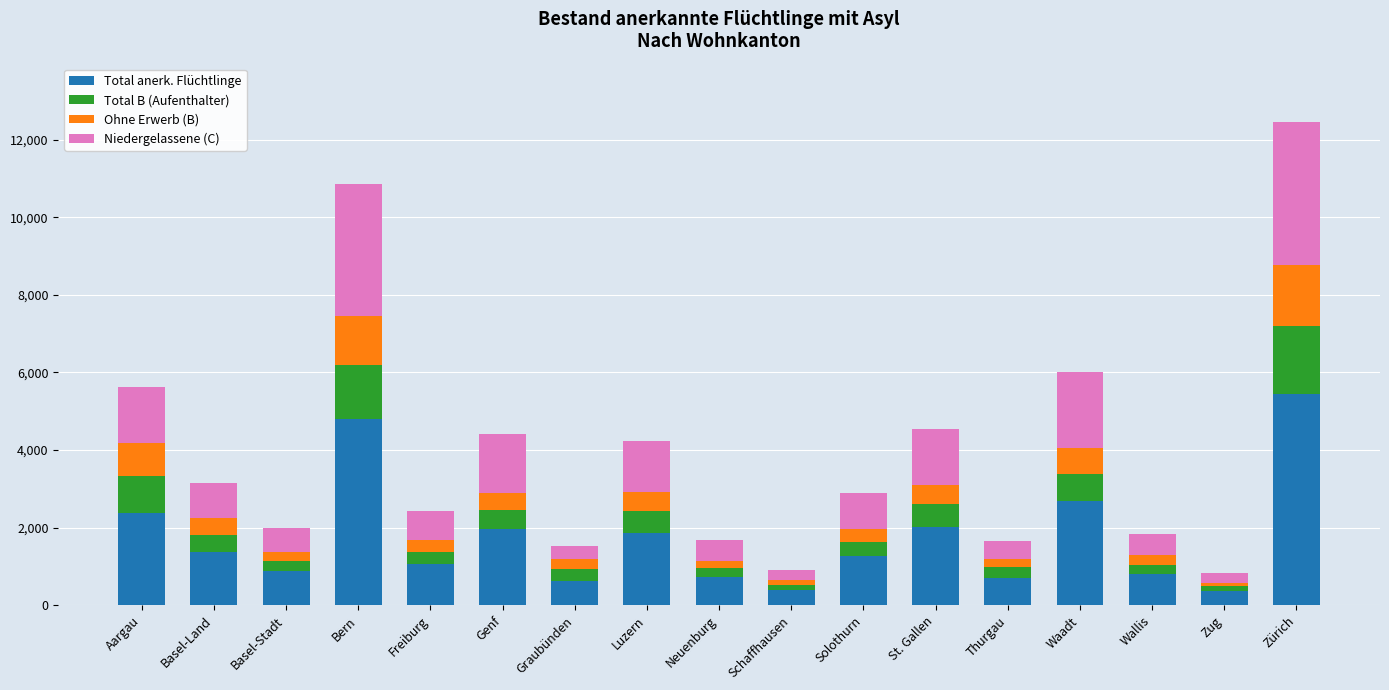

Does the chart contain any negative values?

No